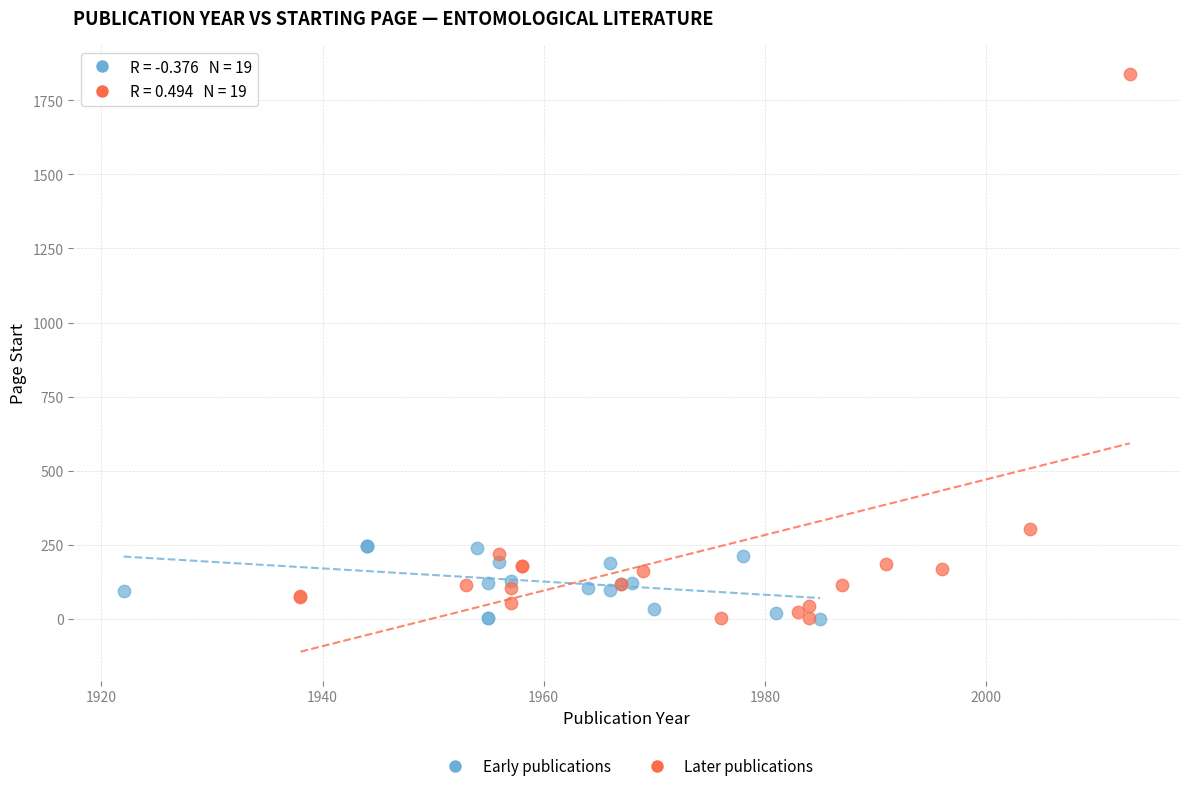

What are all the series names shown in the legend?

Early publications, Later publications